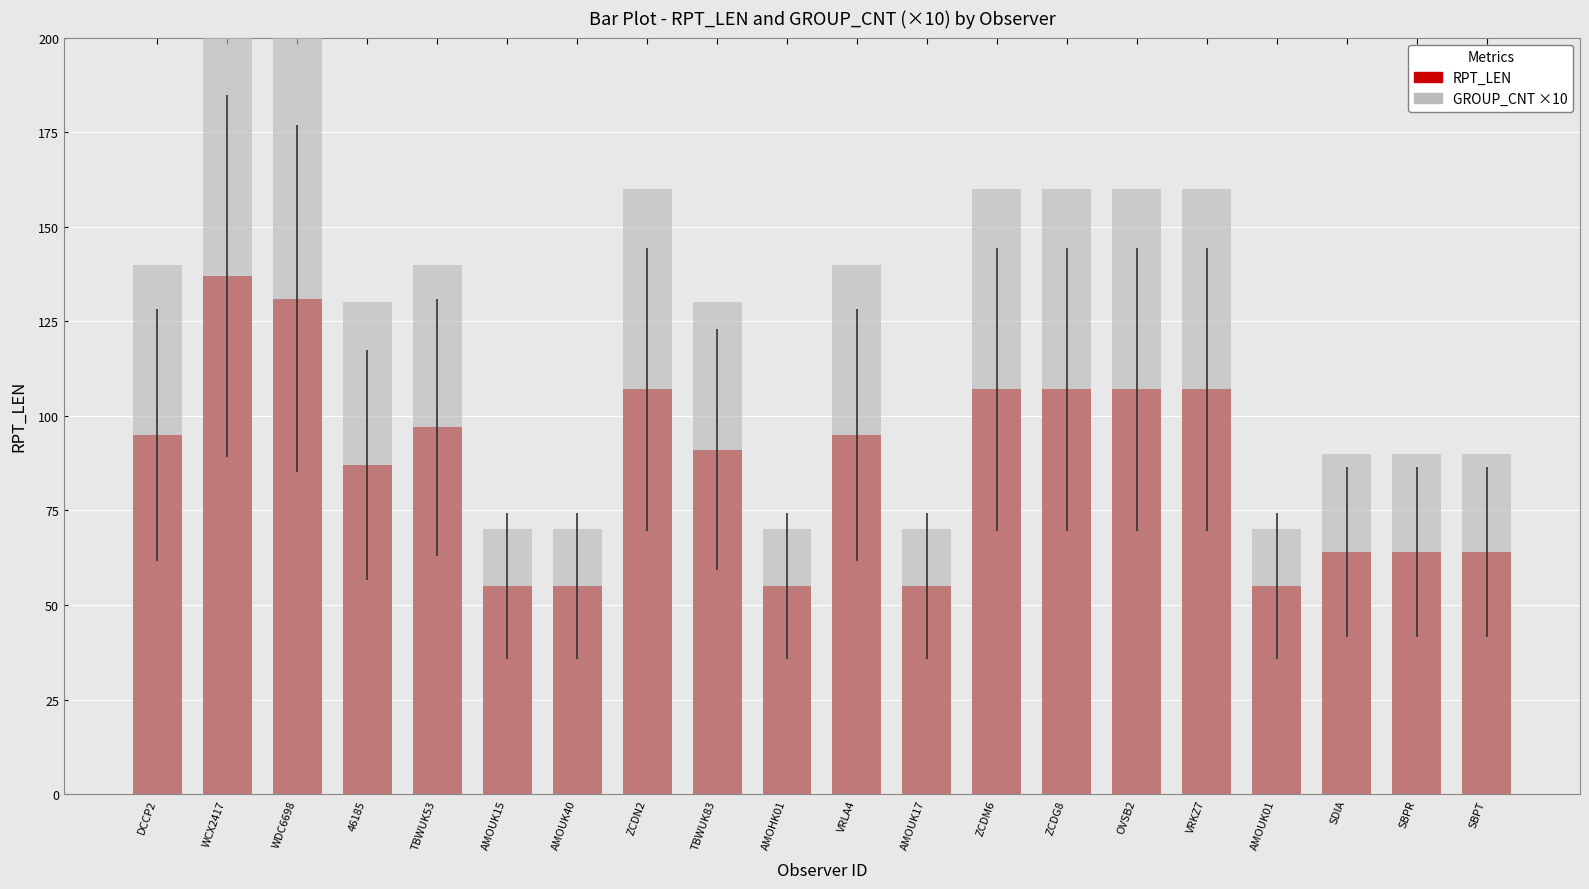

What is the maximum value shown in the chart?

210